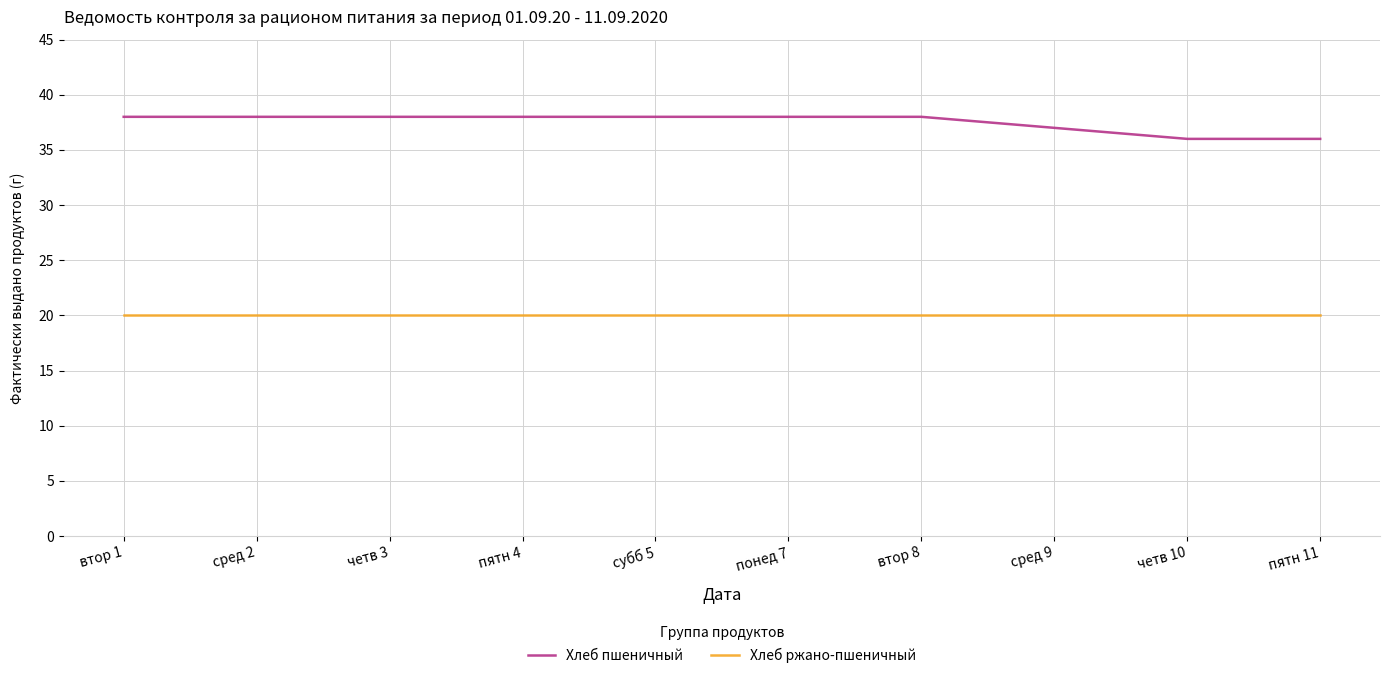

What position from the left is субб 5?

5